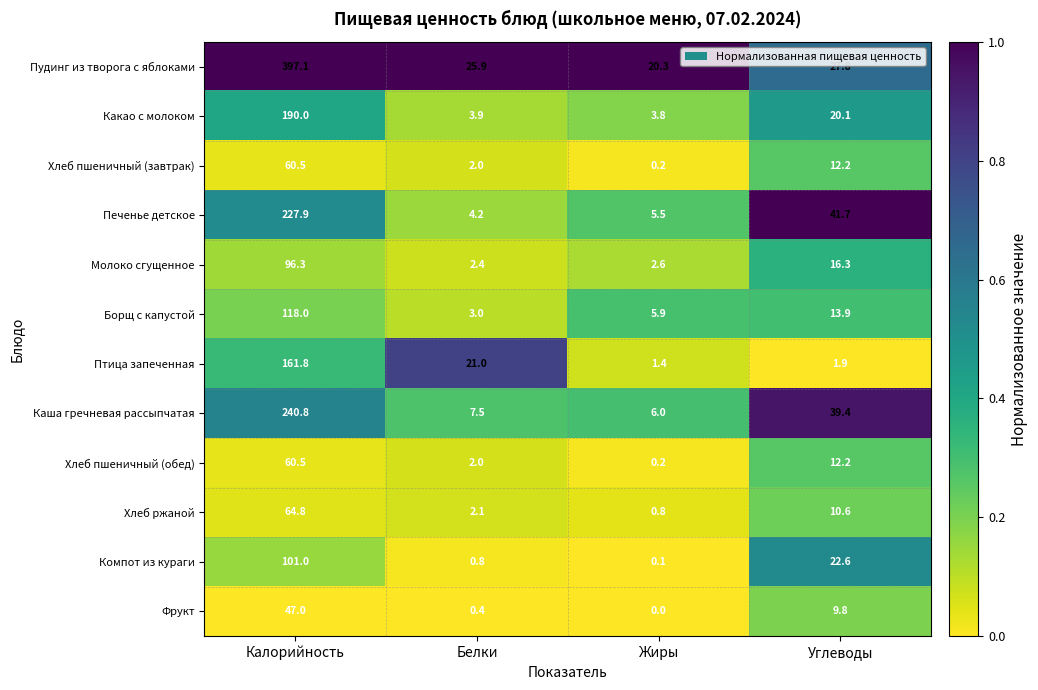

At which label is Печенье детское closest to 116?

Углеводы